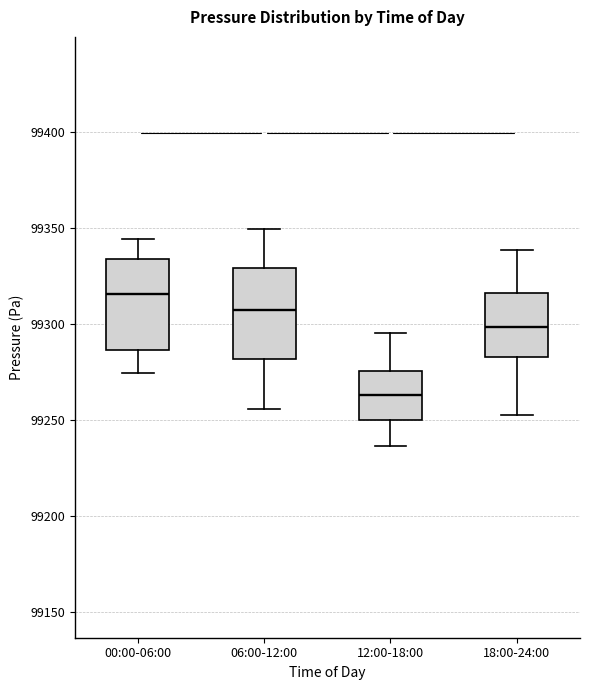

Reading left to right, transcribe this box plot: for each box, give where its median line is, the range the box spans, and where its two whiskers end, as read against the y-axis. The values are not printed on the chart, so give them approximately, as read against the axis.

00:00-06:00: median 99315, box 99285 to 99335, whiskers 99275 to 99345
06:00-12:00: median 99305, box 99280 to 99330, whiskers 99255 to 99350
12:00-18:00: median 99265, box 99250 to 99275, whiskers 99235 to 99295
18:00-24:00: median 99300, box 99285 to 99315, whiskers 99250 to 99340